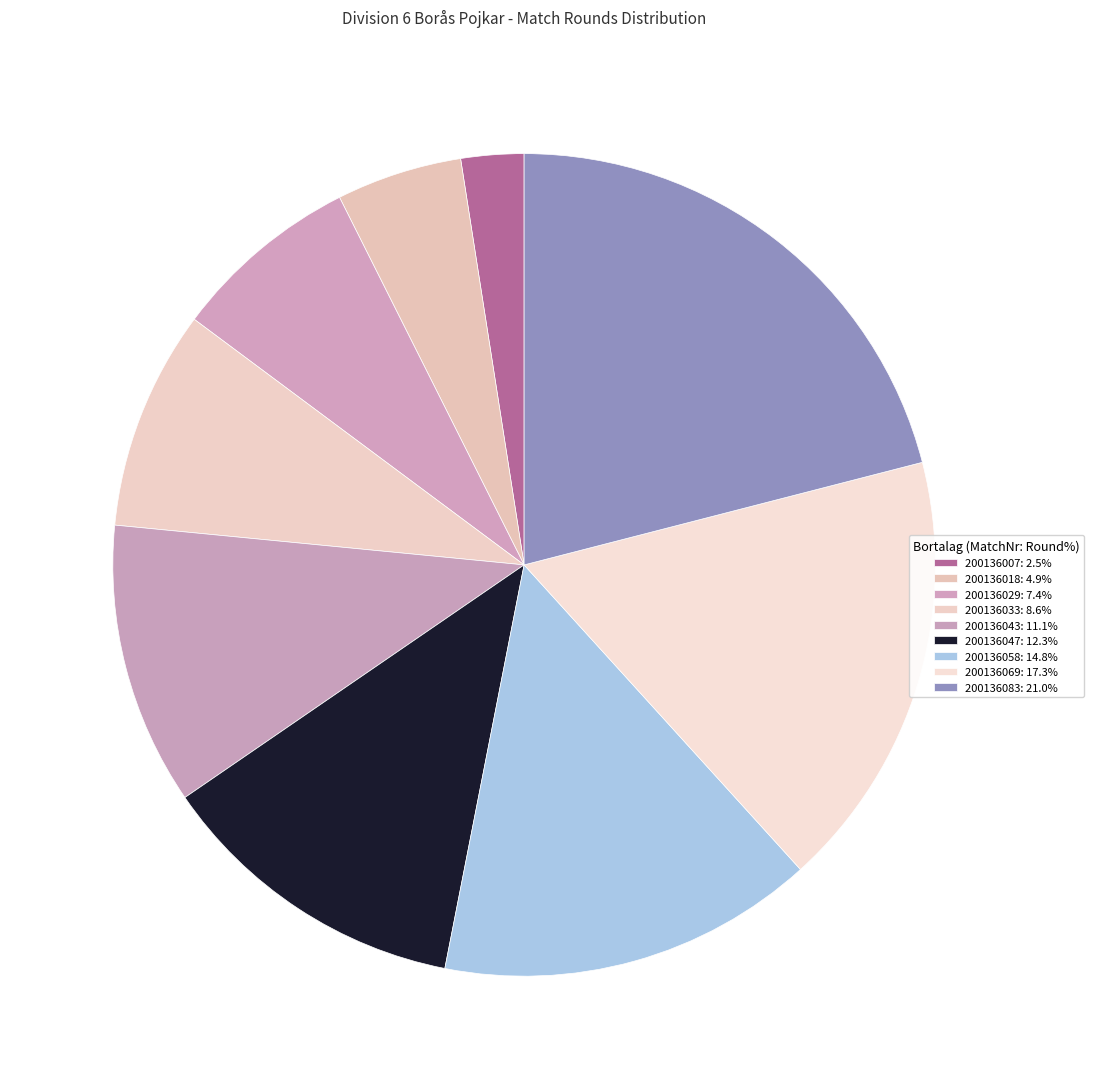

To the nearest percent, what percentage of the pie is 200136069?

17%